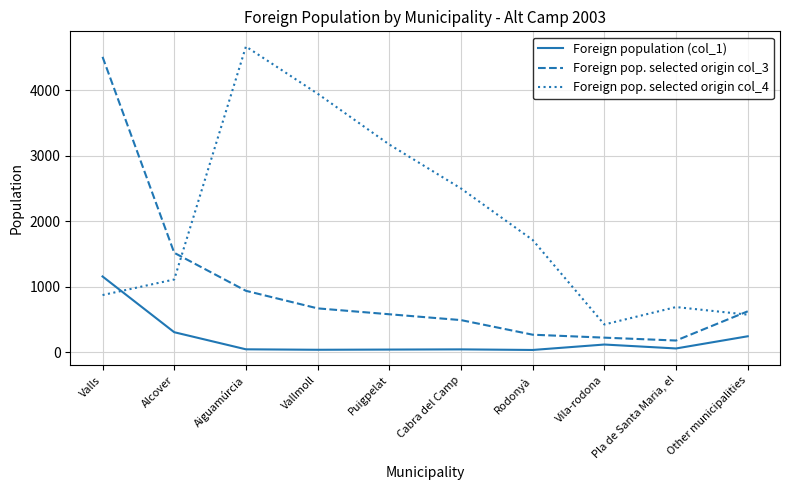

Which series has the largest total across all categories?

Foreign pop. selected origin col_4